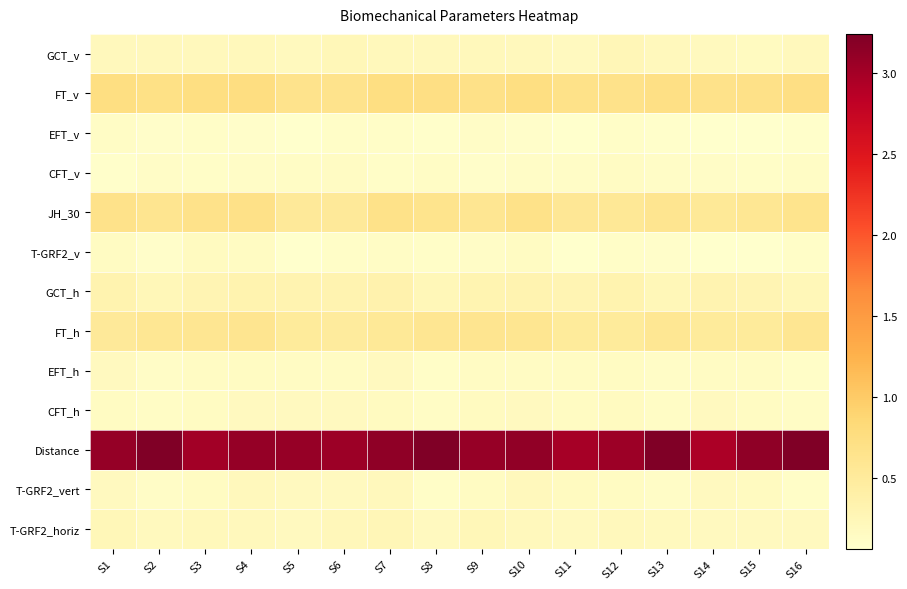

At which category is the sum across all series the highest?

S4